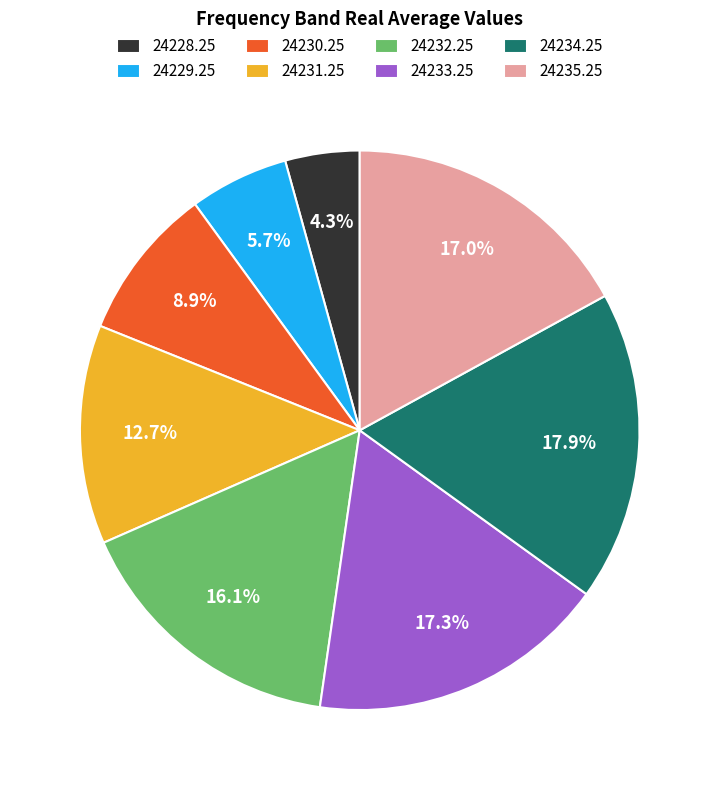

Is there any slice that represents more than half of the pie?

No